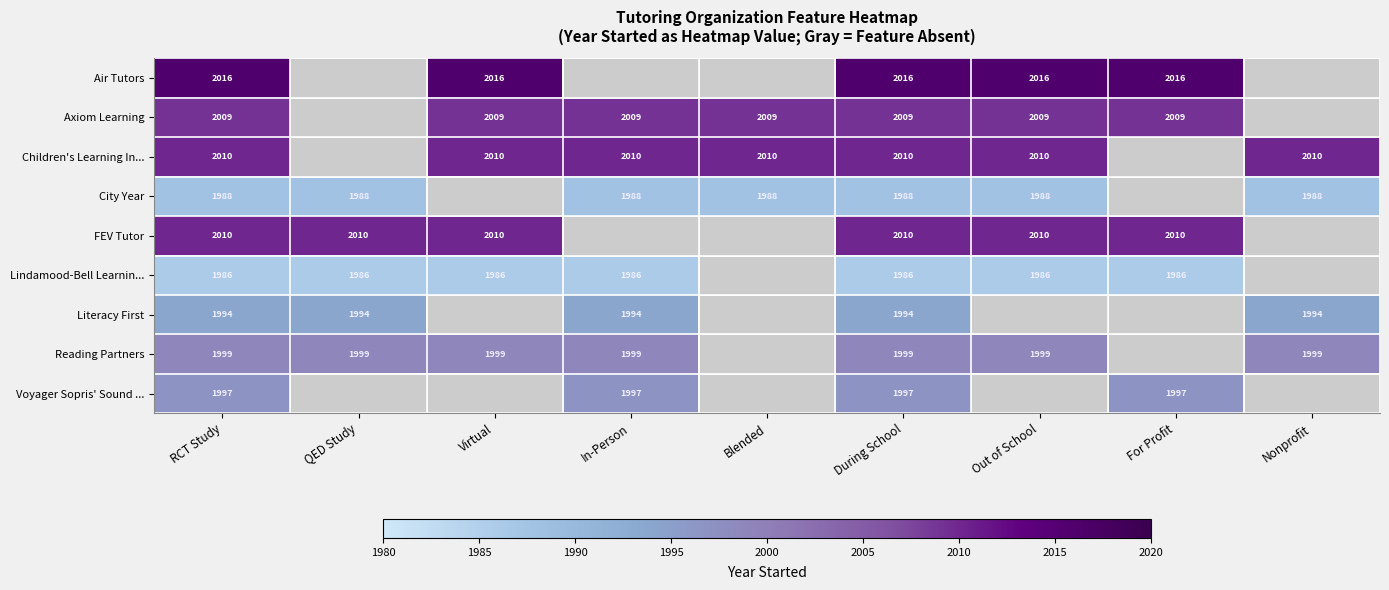

At which category is the sum across all series the highest?

RCT Study